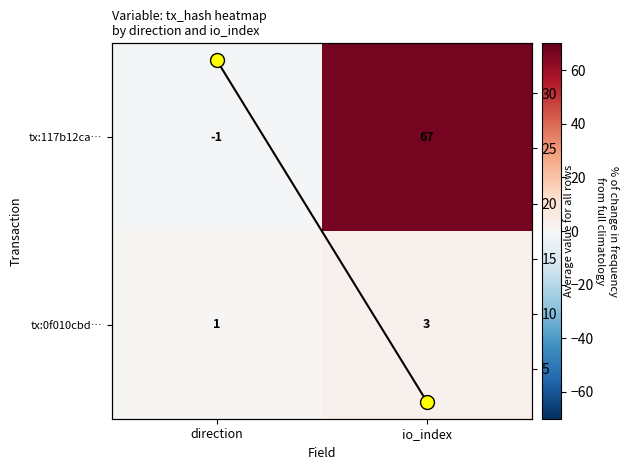

Which series has the largest total across all categories?

tx:117b12ca…